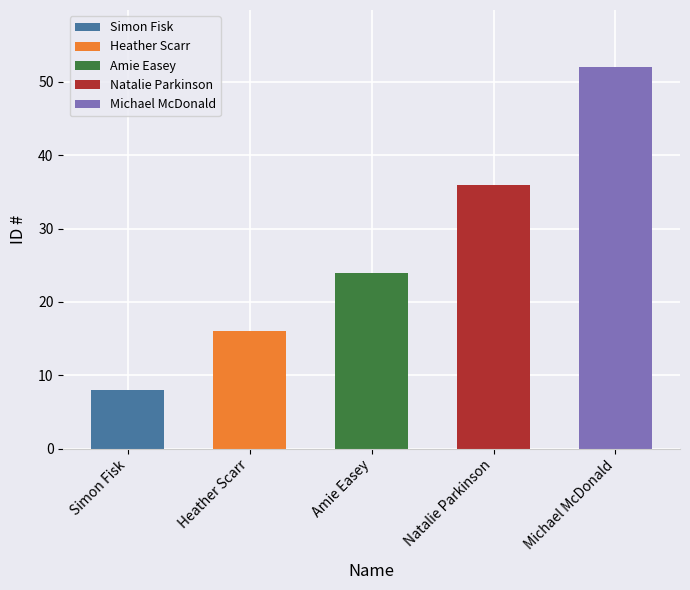

The chart shows a value of 11 at Heather Scarr. True or false?

False